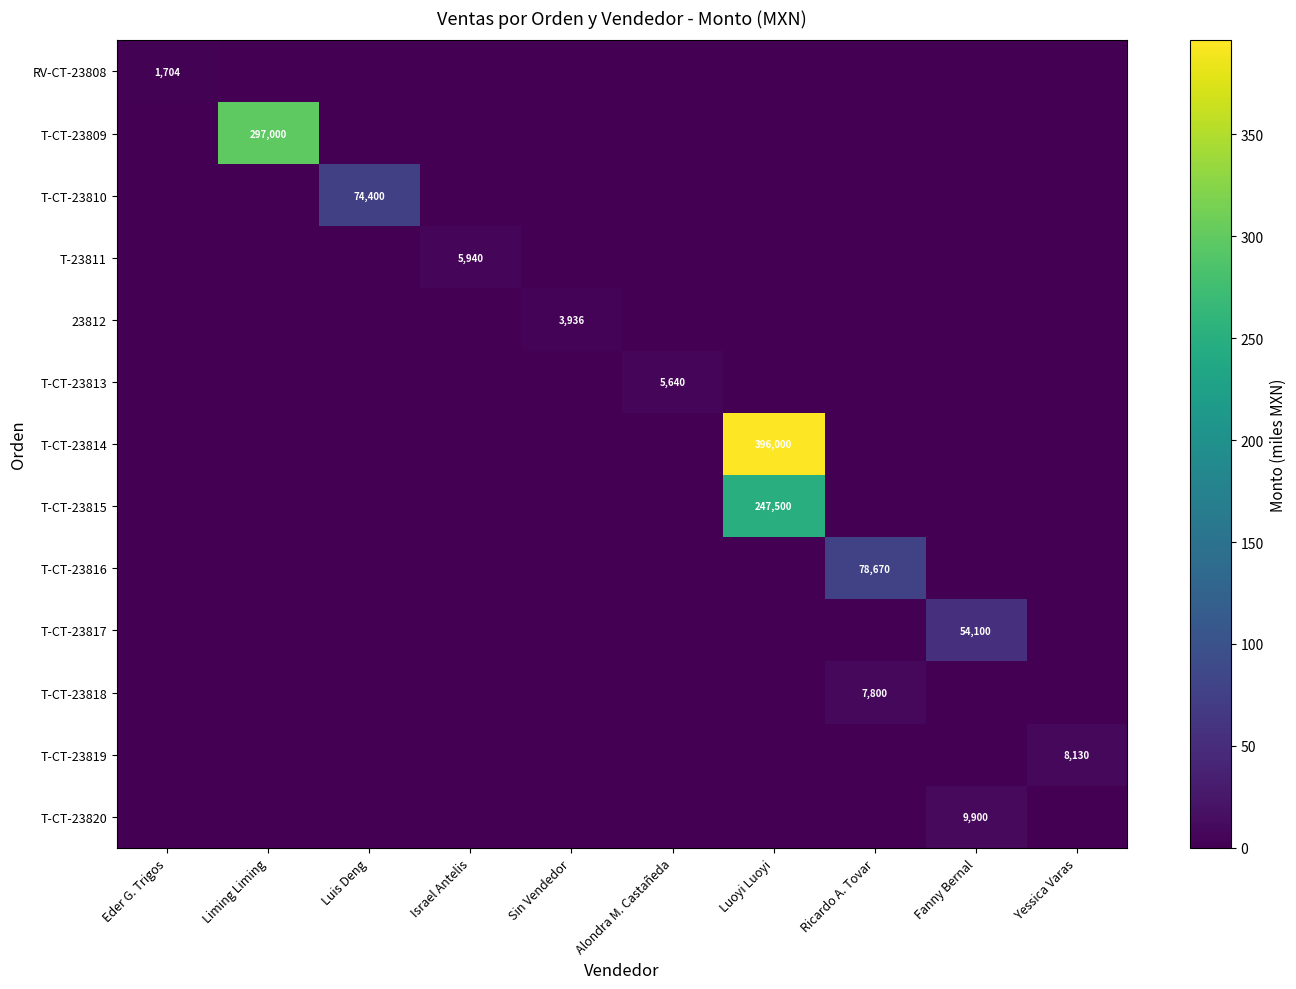

What is the total value across all series at Luis Deng?

74.4